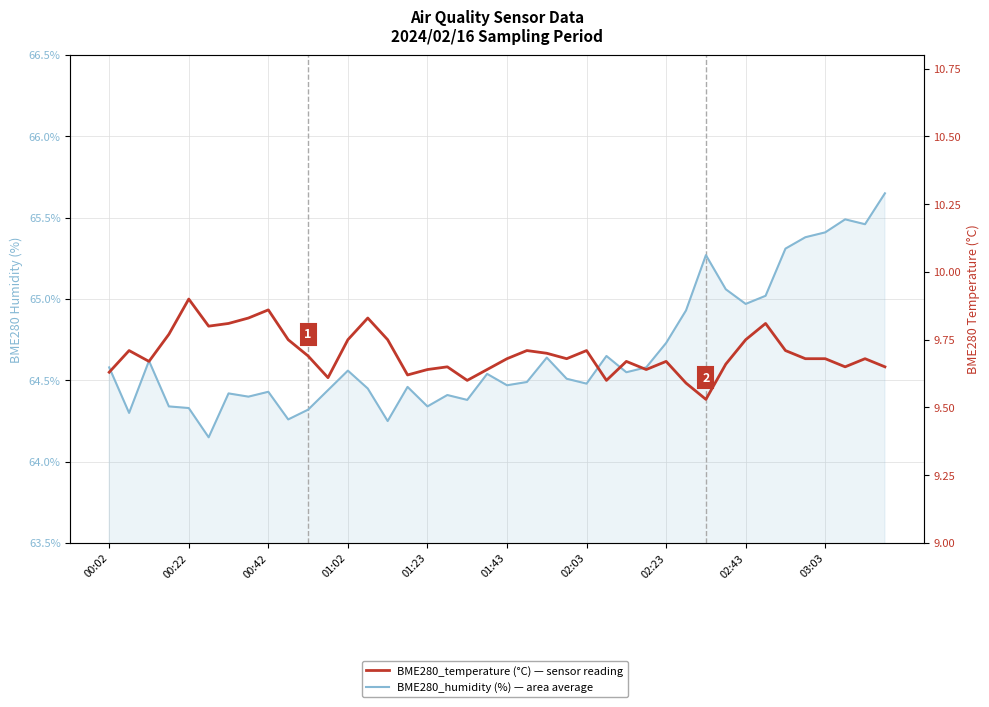

True or false: BME280_temperature (°C) — sensor reading and BME280_humidity (%) — area average cross at least once.

False